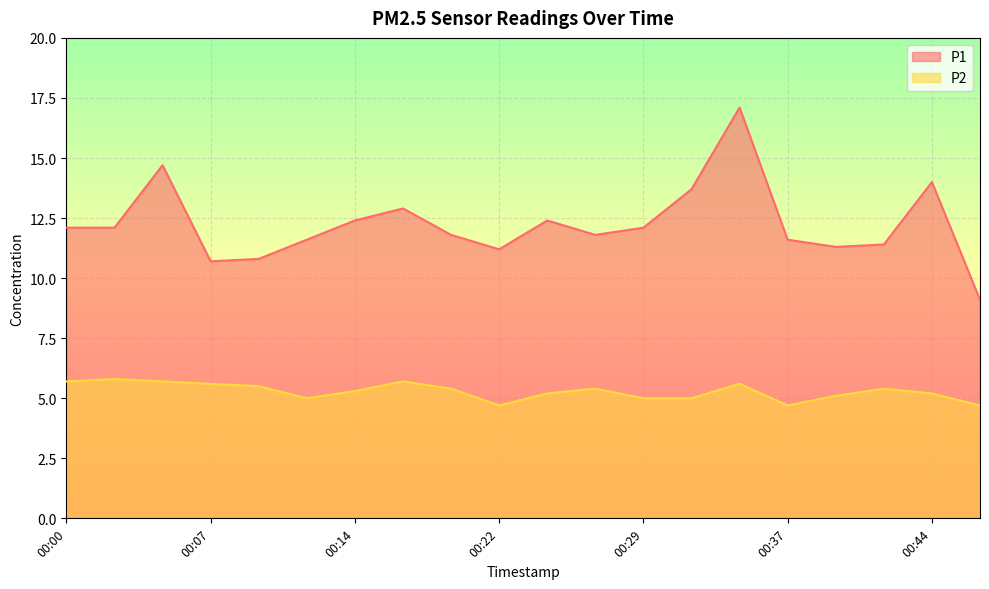

How many data points in P1 are less than 12?

10